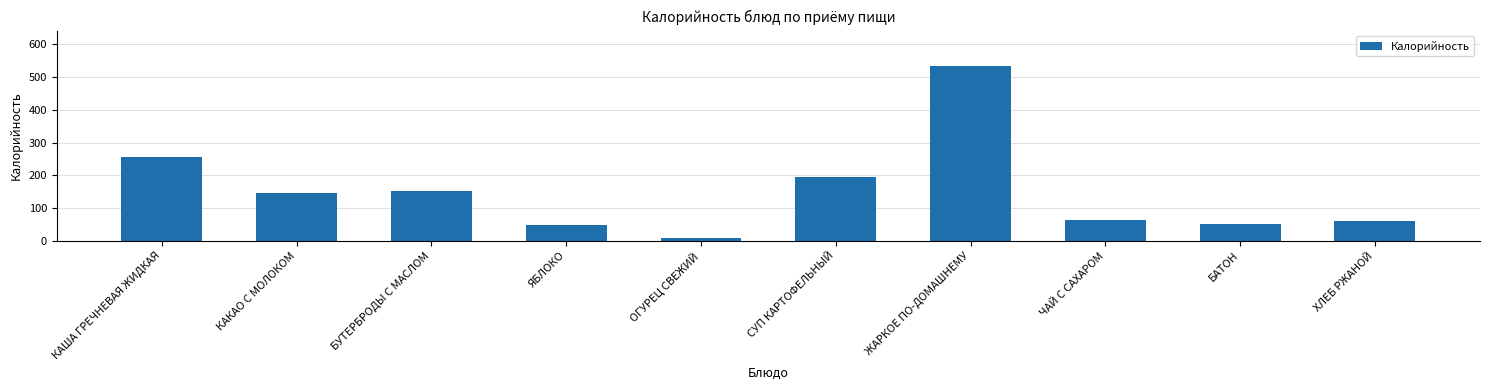

What is the value of the 7th bar from the left?

535